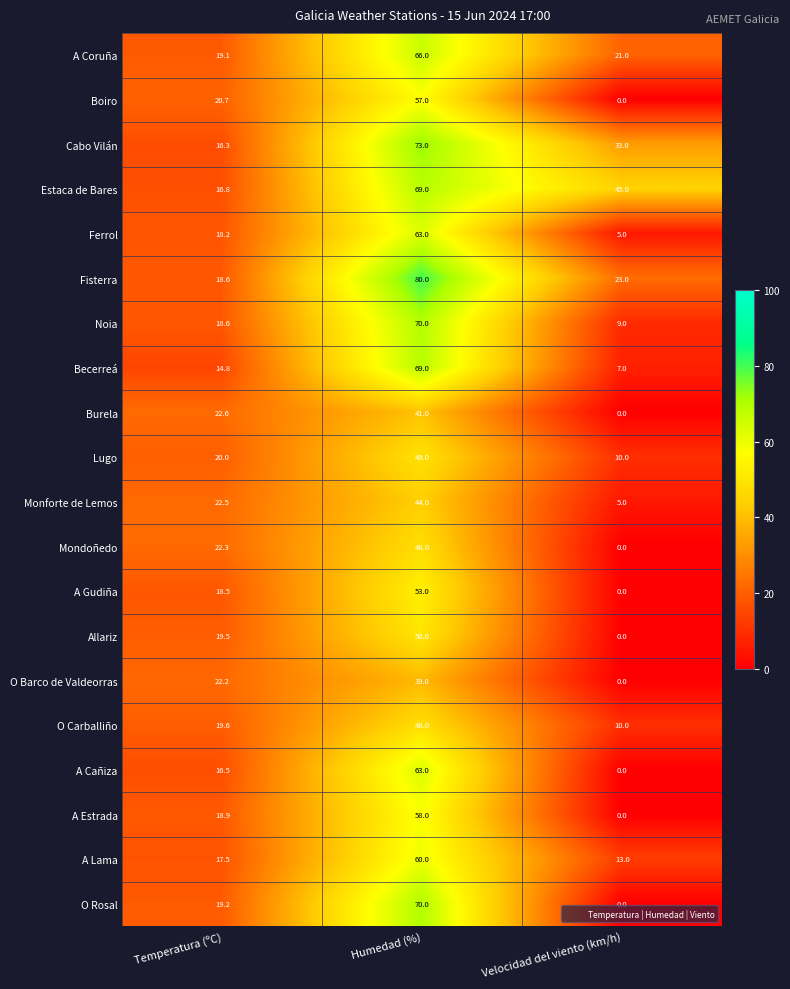

Read the A Gudiña value at Temperatura (ºC).

18.5